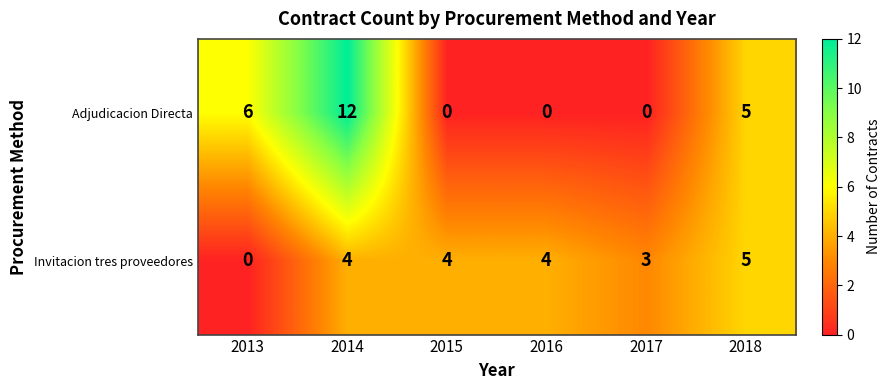

How many values in the Invitacion tres proveedores series are below 4?

2